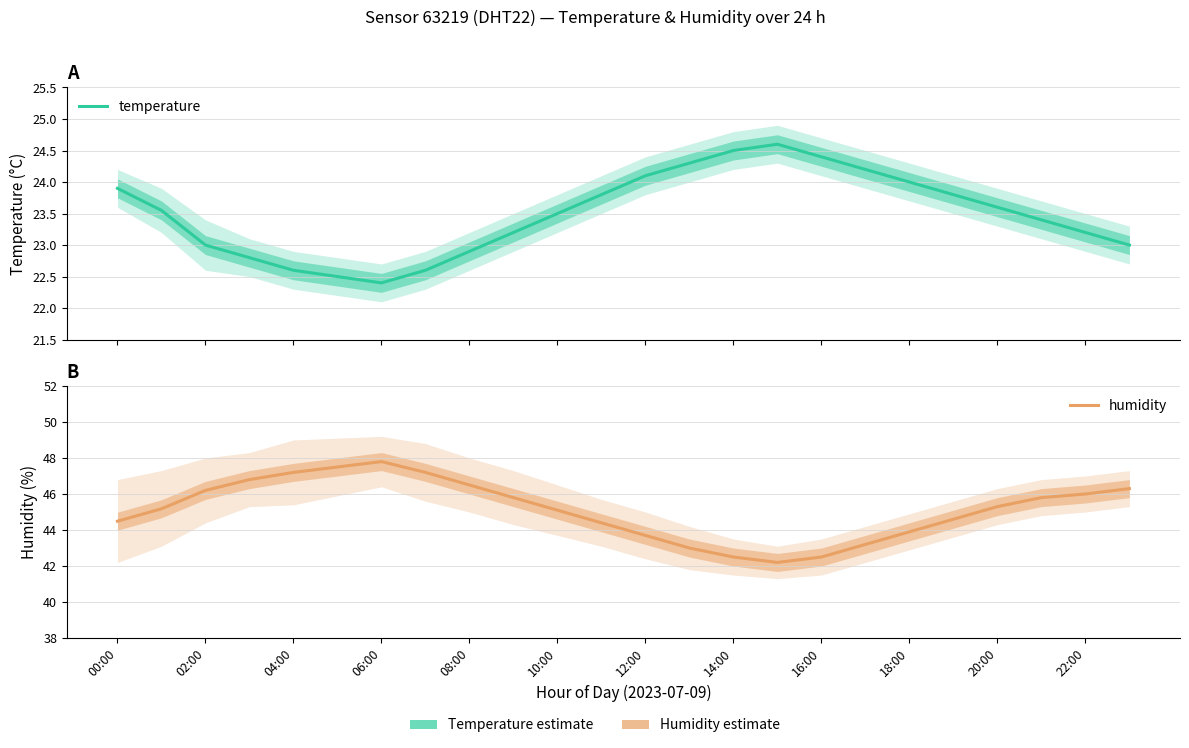

Which series changed the most between 10:00 and 20:00?

humidity